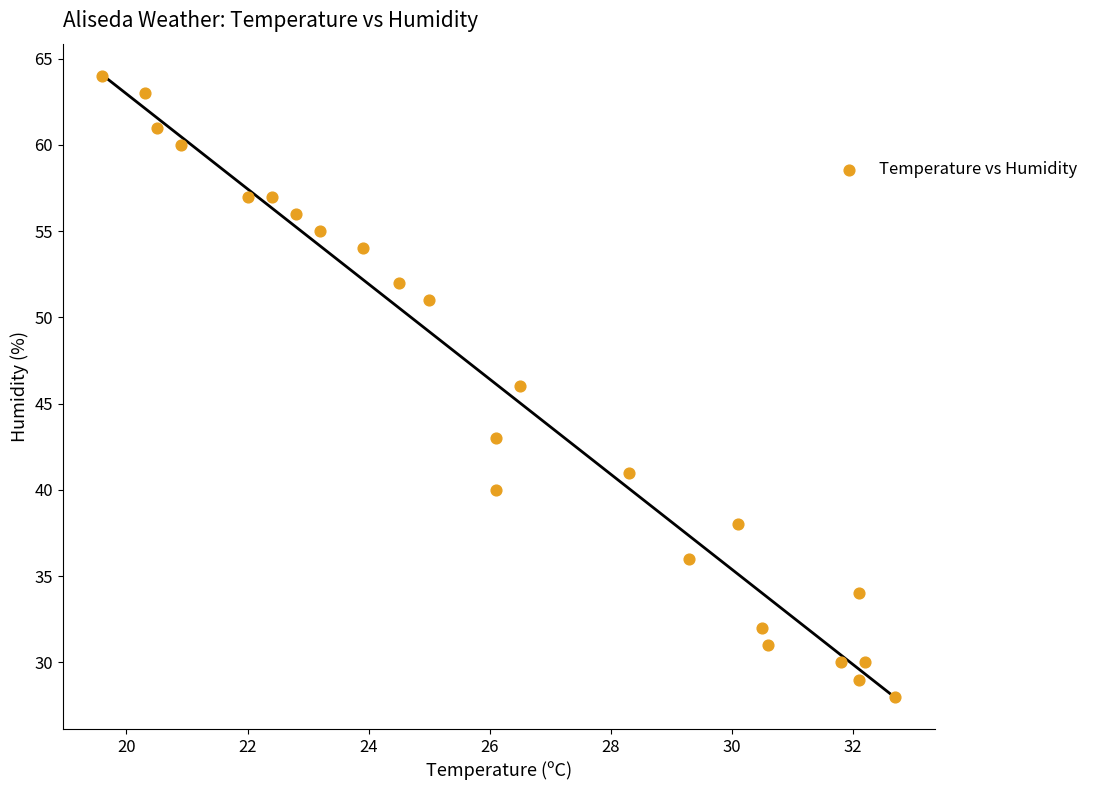

What is the range of Y values (max minus min)?

36